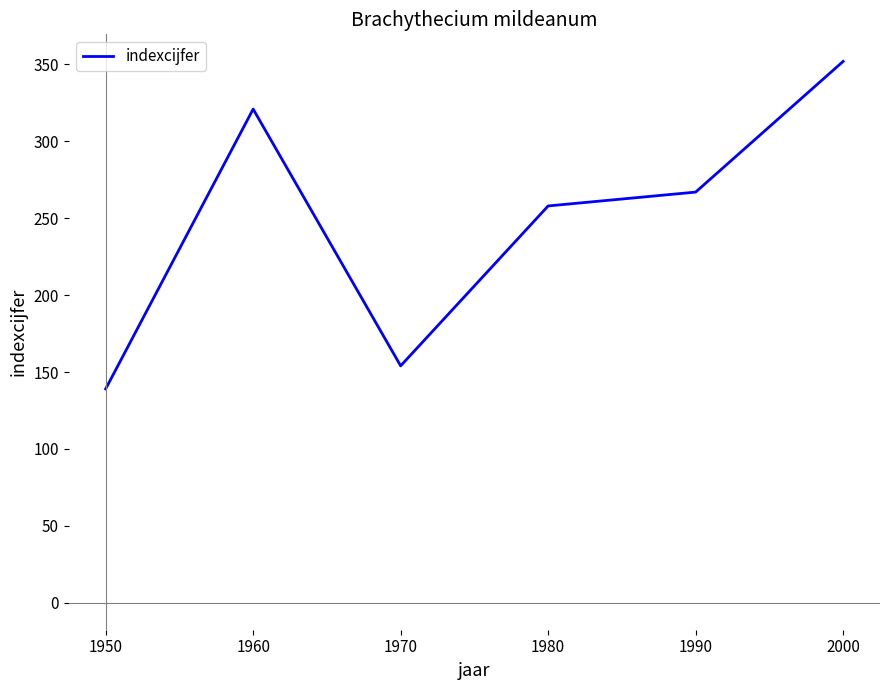

What is the ratio of the value at 1960 to the value at 1950?

2.3